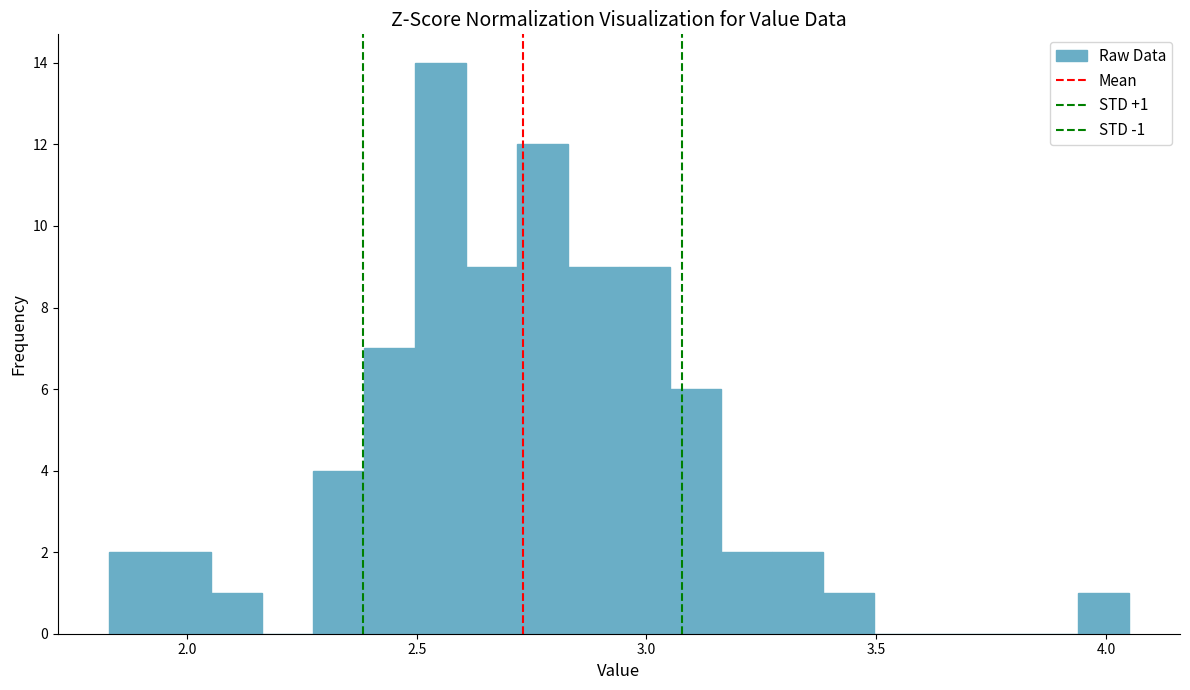

Read against the x-axis, roughly where is the centre of the tallest bar?

2.55